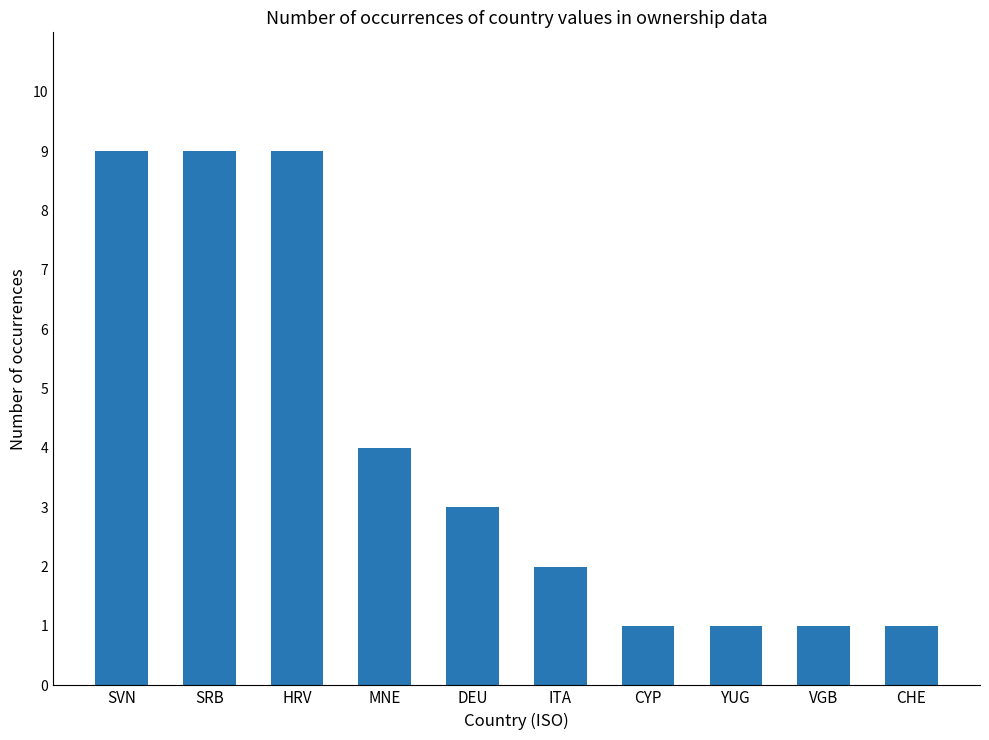

What is the difference between the values at ITA and SRB?

7